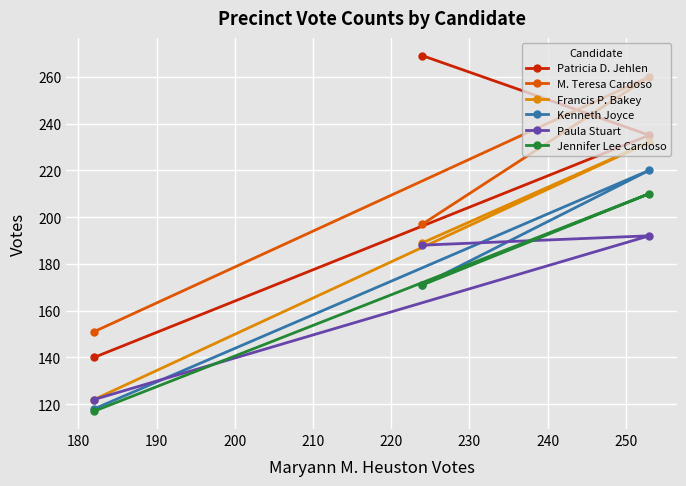

Rank the series by their maximum value, from lowest to highest.

Paula Stuart, Jennifer Lee Cardoso, Kenneth Joyce, Francis P. Bakey, M. Teresa Cardoso, Patricia D. Jehlen